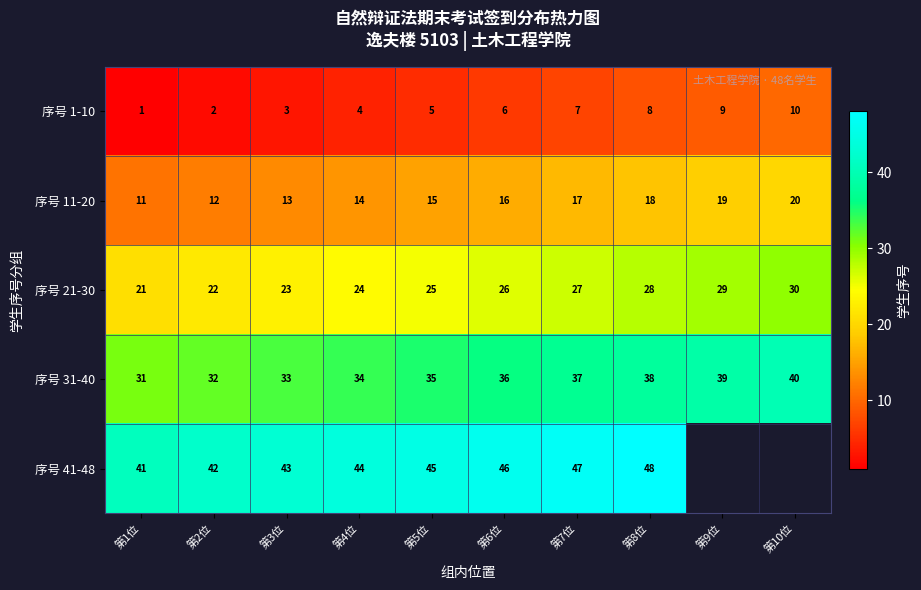

What is the spread (max minus min) of values at 第3位?

40